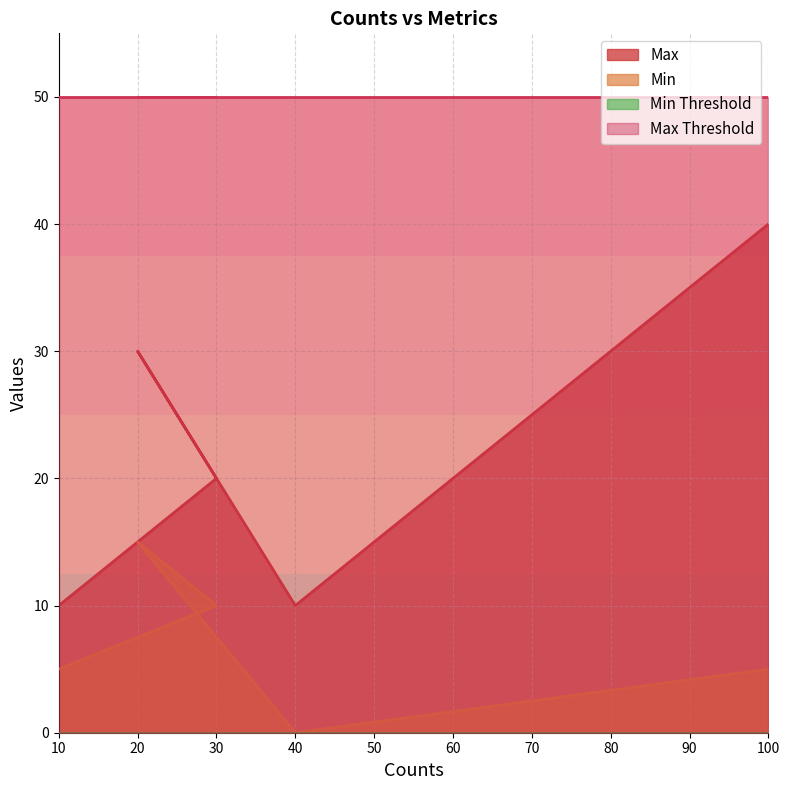

In Max, how many points are higher than both neighbors (excluding endpoints)?

1